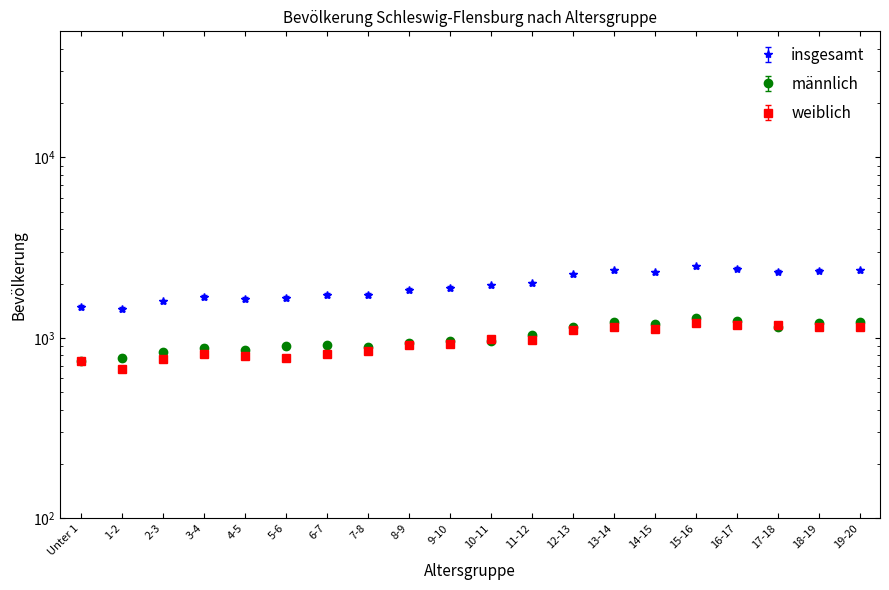

Which series has the widest spread of values?

insgesamt